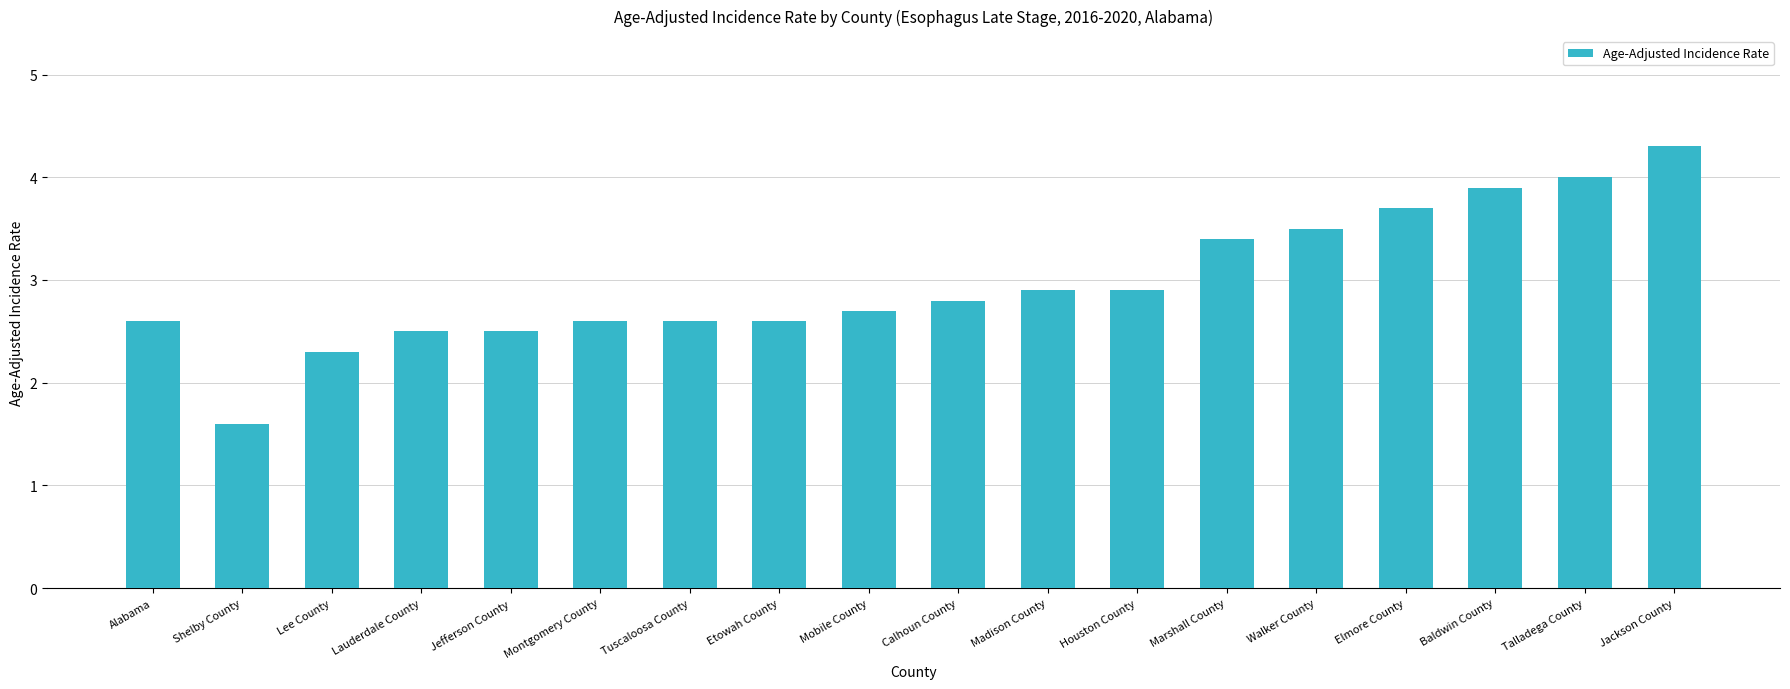

How many categories are shown in the chart?

18